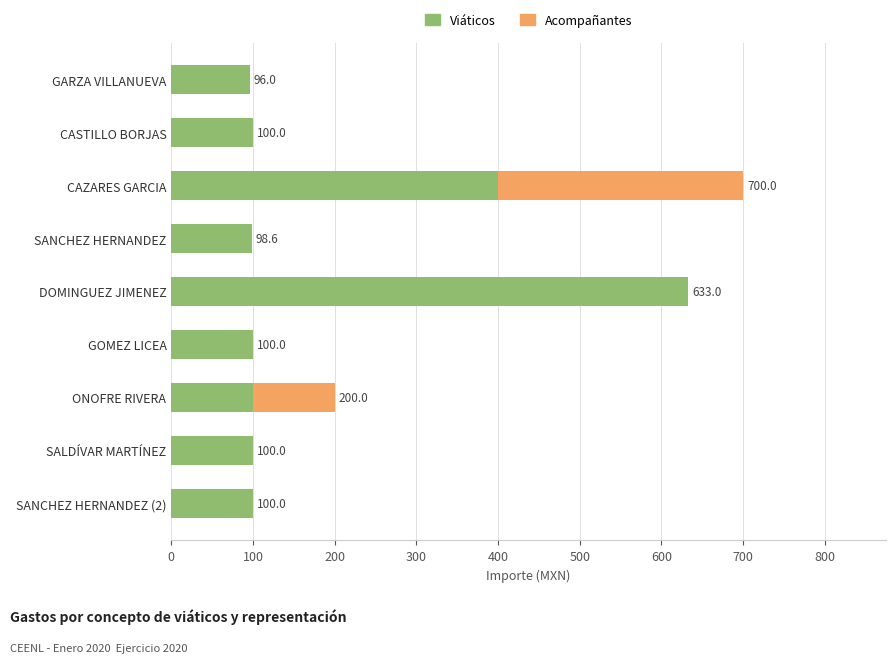

What is the approximate value of Viáticos at DOMINGUEZ JIMENEZ?

633.0